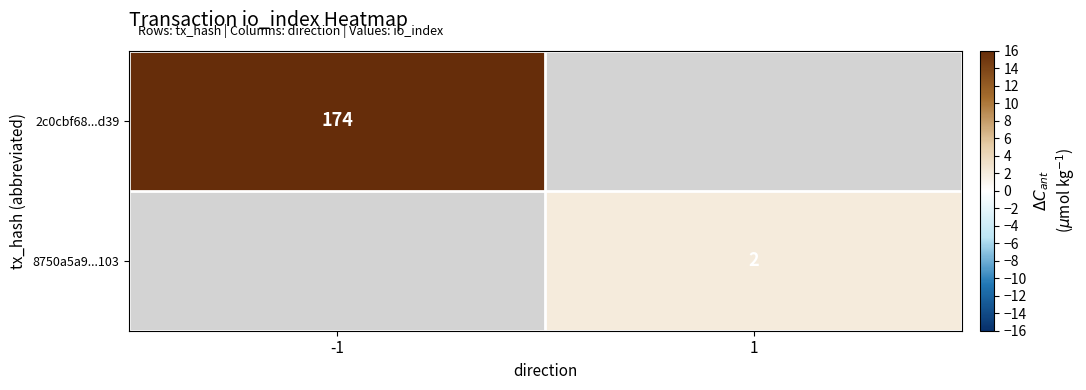

Is the value of 2c0cbf68...d39 at -1 greater than the value of 8750a5a9...103 at 1?

Yes